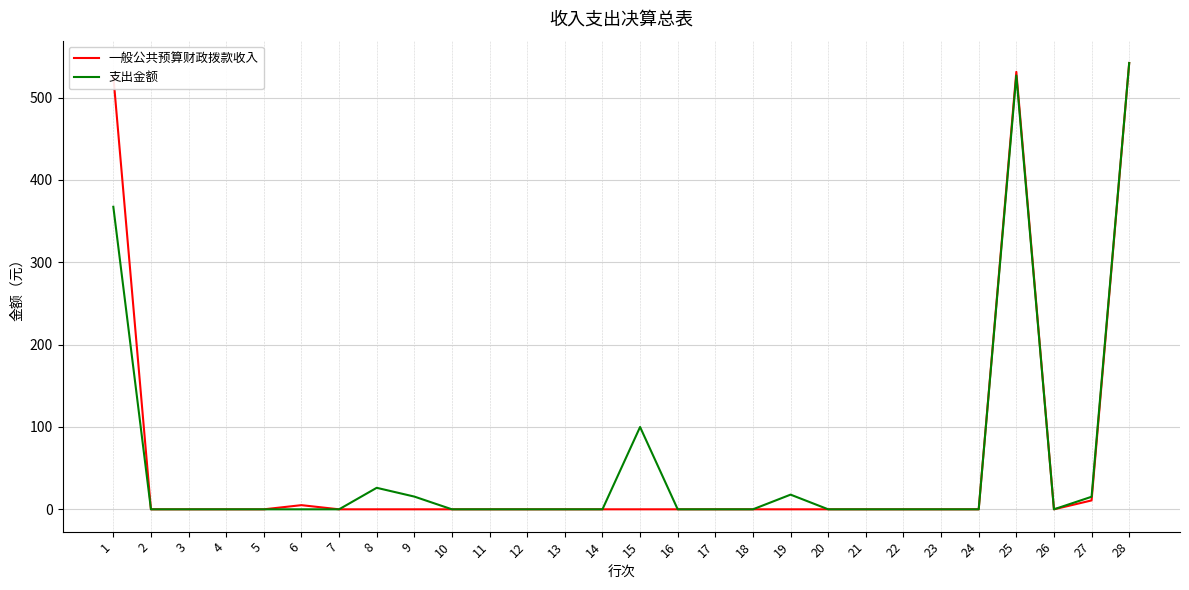

True or false: 支出金额 has a value of 373.9 at 26.

False